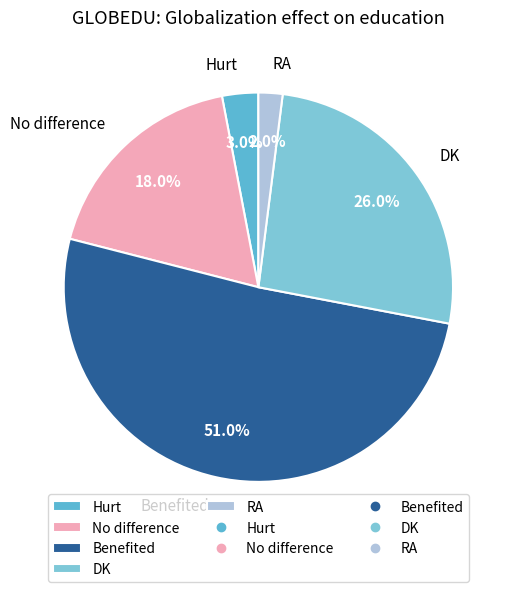

Is it true that DK is 26% of the pie?

True